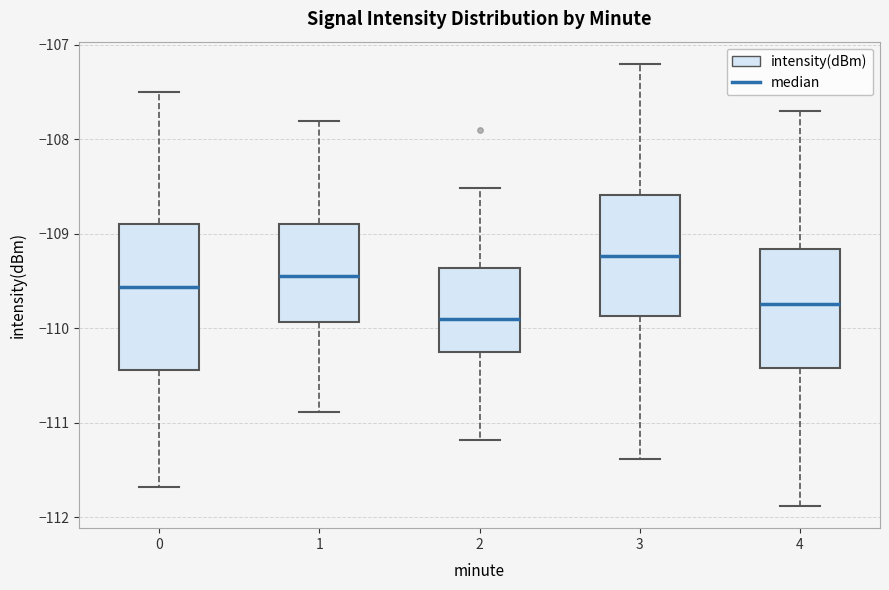

Which box's median line is the lowest?

2